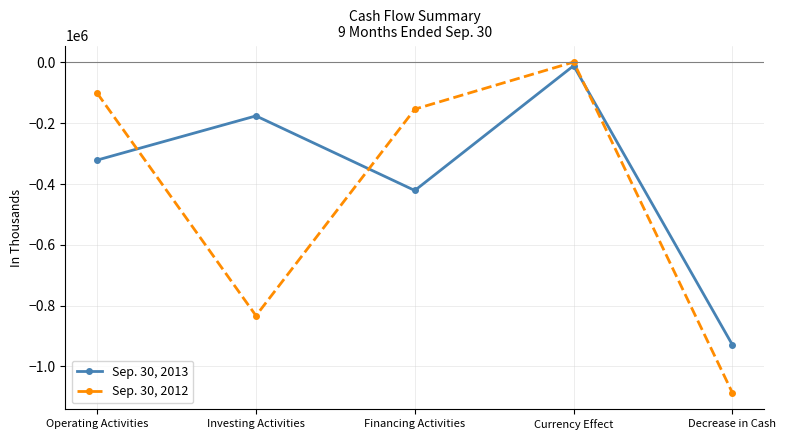

True or false: Sep. 30, 2013 has a value of -10796 at Currency Effect.

True